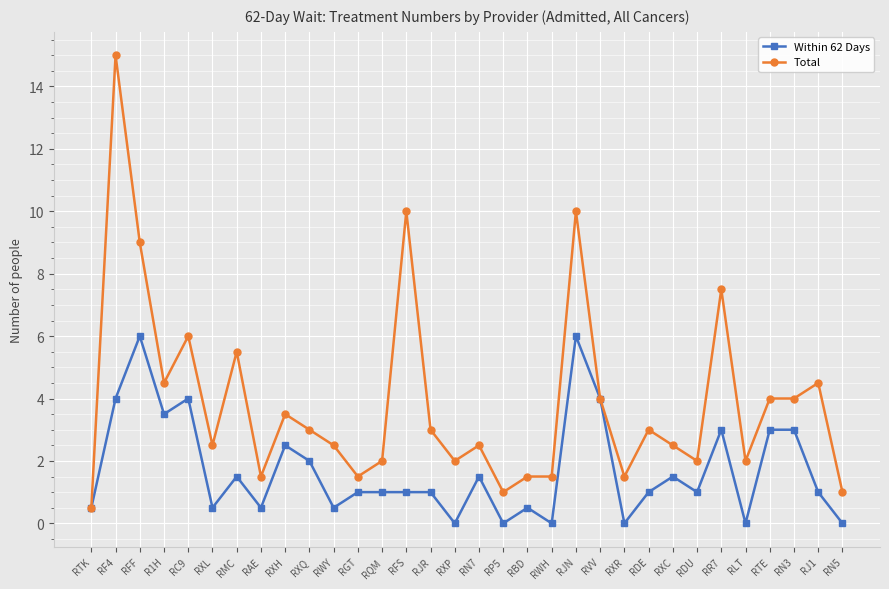

At which label does Total reach its minimum?

RTK